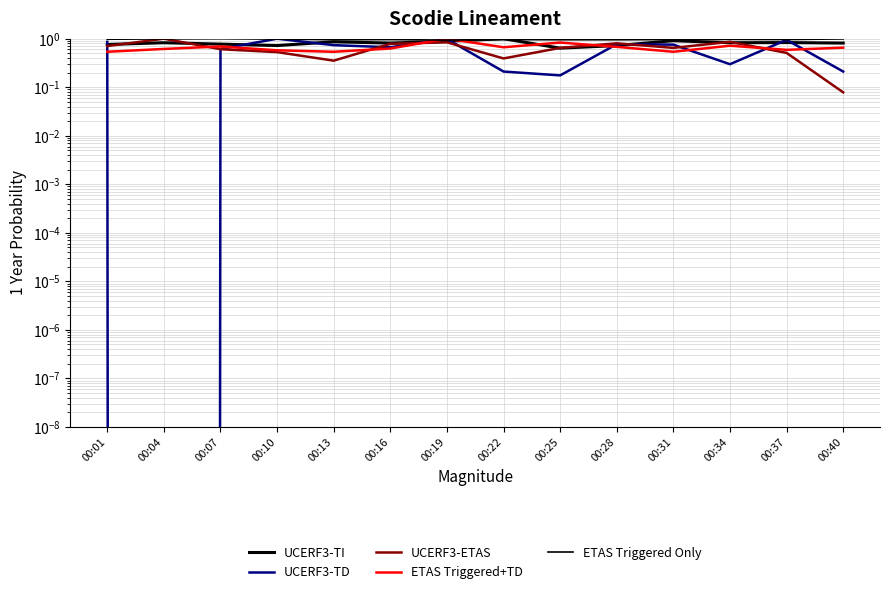

Reading left to right, list all the values displayed in this chart.

UCERF3-TI: 0.8	0.8	0.8	0.7	0.9	0.8	0.9	1.0	0.6	0.7	0.9	0.8	0.8	0.8
UCERF3-TD: 0.9	0.0	0.6	1.0	0.7	0.7	1.0	0.2	0.2	0.8	0.8	0.3	0.9	0.2
UCERF3-ETAS: 0.7	1.0	0.6	0.5	0.4	0.8	0.8	0.4	0.6	0.8	0.6	0.9	0.5	0.1
ETAS Triggered+TD: 0.5	0.6	0.7	0.6	0.5	0.6	1.0	0.7	0.8	0.7	0.5	0.7	0.6	0.7
ETAS Triggered Only: 1.0	1.0	1.0	1.0	1.0	1.0	0.9	1.0	1.0	1.0	1.0	1.0	1.0	1.0